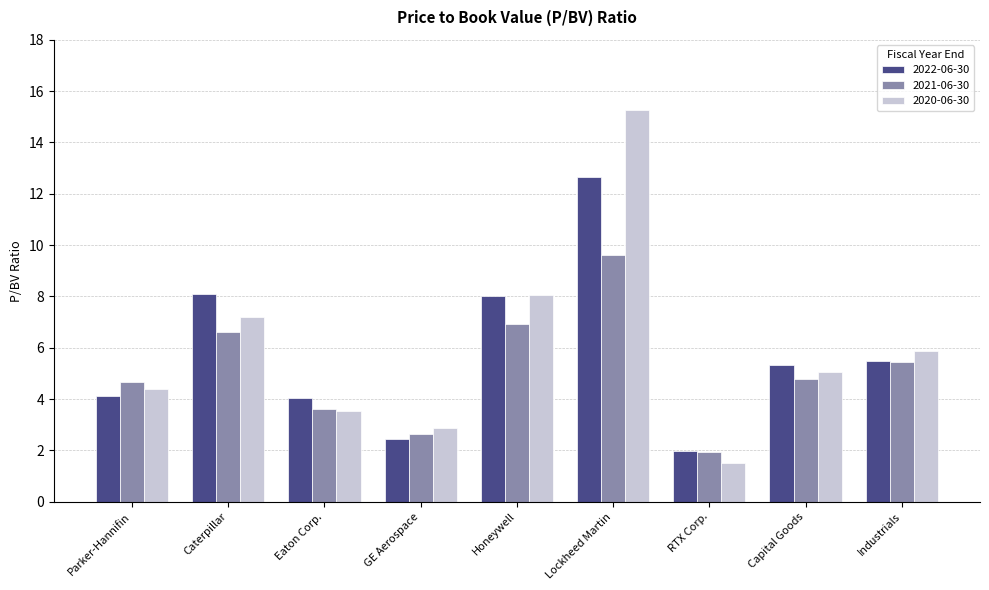

What are all the series names shown in the legend?

2022-06-30, 2021-06-30, 2020-06-30